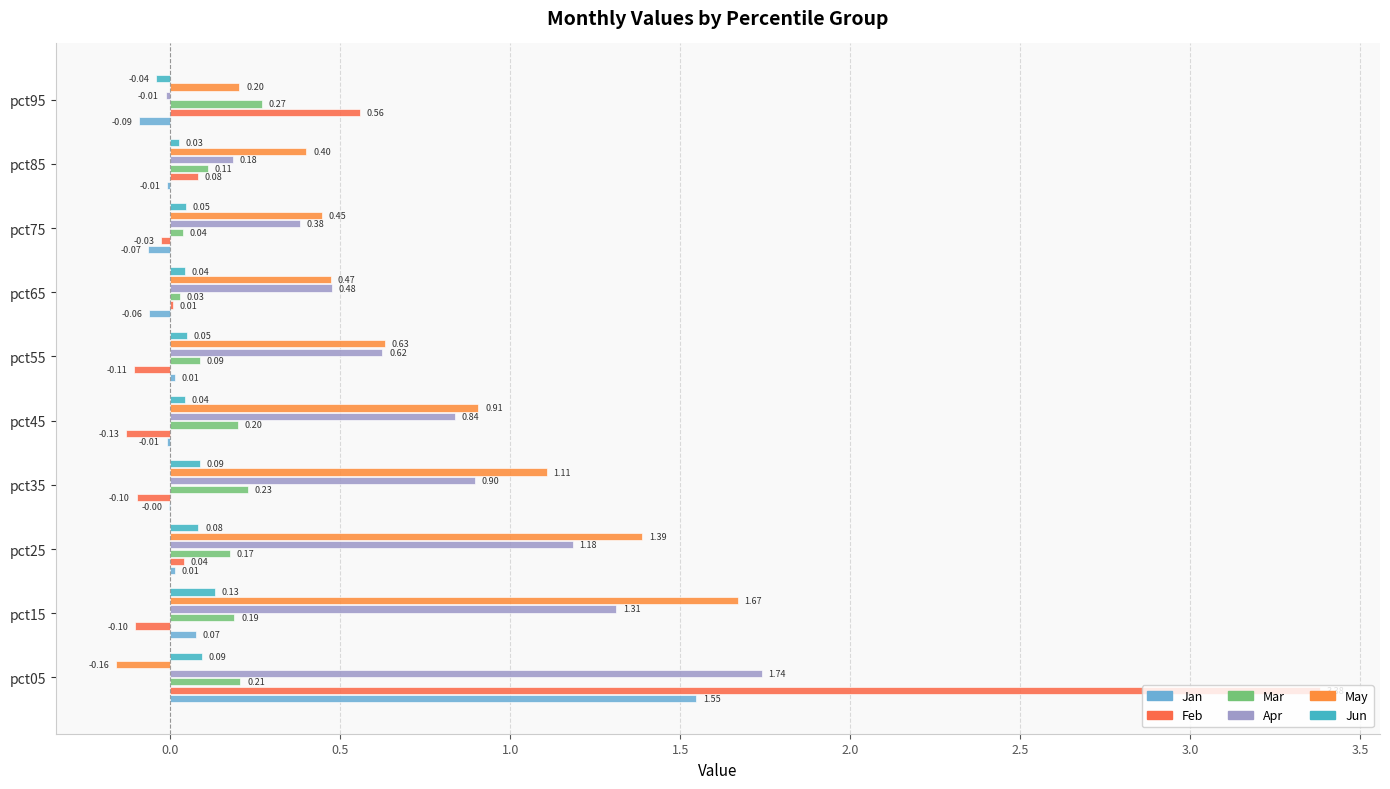

Which category has the highest value in the Jan series?

pct05